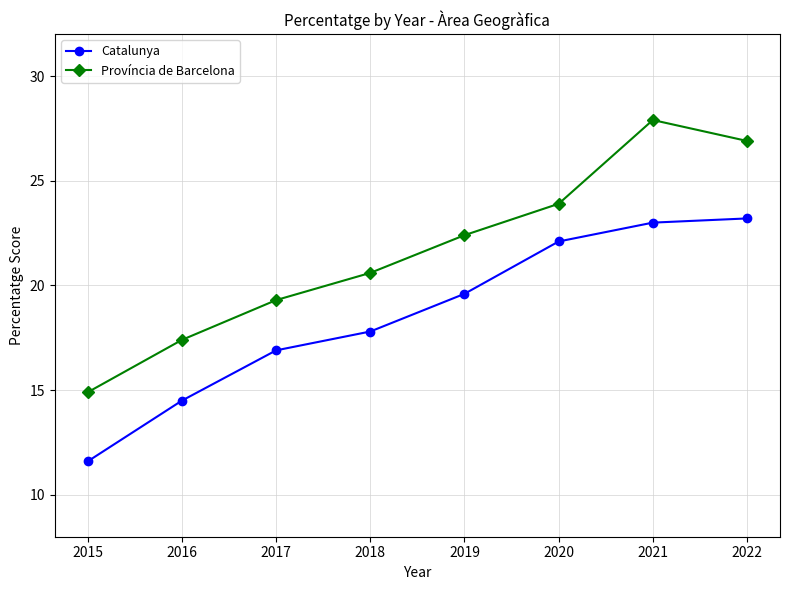

List the labels in order of Província de Barcelona value, largest first.

2021, 2022, 2020, 2019, 2018, 2017, 2016, 2015